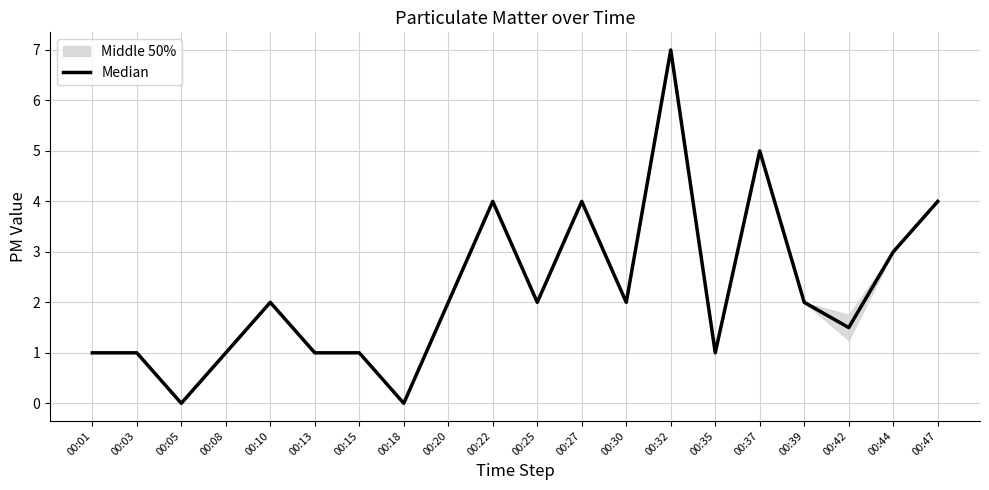

At which label does the data first exceed 2?

00:22